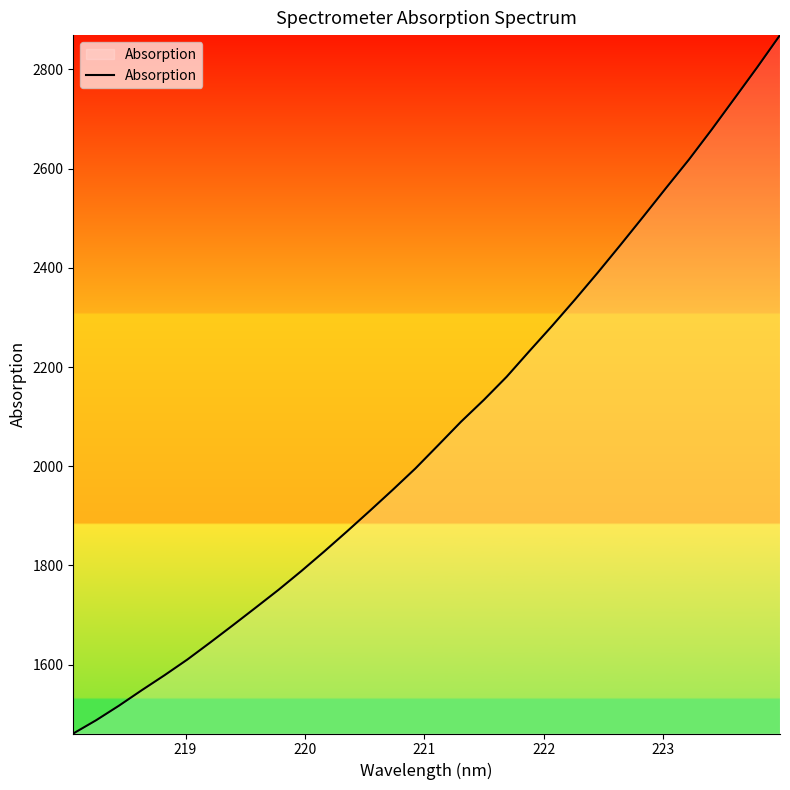

What is the maximum value shown in the chart?

2869.1